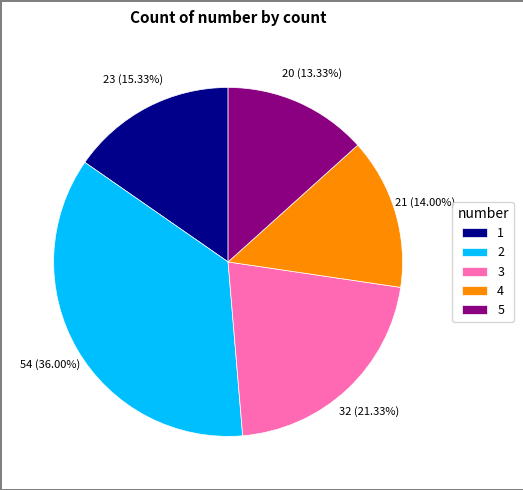

What is the smallest slice in the pie chart?

5